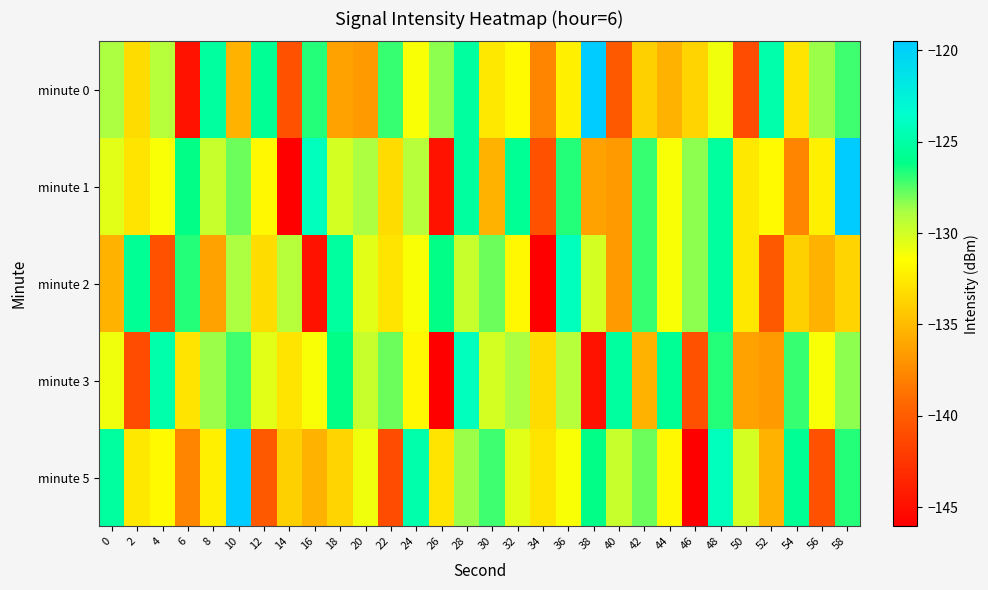

Reading left to right, what are all the values shown in this chart?

minute 0: 0=-128.9	2=-133.3	4=-129.2	6=-144.7	8=-125.3	10=-135.4	12=-125.7	14=-140.7	16=-126.8	18=-136.2	20=-136.7	22=-127.0	24=-131.3	26=-128.3	28=-125.2	30=-132.7	32=-131.7	34=-137.8	36=-132.2	38=-119.5	40=-140.2	42=-133.9	44=-135.4	46=-133.7	48=-131.0	50=-141.0	52=-124.8	54=-132.8	56=-128.6	58=-127.2
minute 1: 0=-130.6	2=-132.8	4=-131.3	6=-126.2	8=-129.7	10=-127.8	12=-131.8	14=-146.0	16=-124.2	18=-130.1	20=-128.9	22=-133.3	24=-129.2	26=-144.7	28=-125.3	30=-135.4	32=-125.7	34=-140.7	36=-126.8	38=-136.2	40=-136.7	42=-127.0	44=-131.3	46=-128.3	48=-125.2	50=-132.7	52=-131.7	54=-137.8	56=-132.2	58=-119.5
minute 2: 0=-135.4	2=-125.7	4=-140.7	6=-126.8	8=-136.2	10=-128.9	12=-133.3	14=-129.2	16=-144.7	18=-125.3	20=-130.6	22=-132.8	24=-131.3	26=-126.2	28=-129.7	30=-127.8	32=-131.8	34=-146.0	36=-124.2	38=-130.1	40=-136.7	42=-127.0	44=-131.3	46=-128.3	48=-125.2	50=-132.7	52=-140.2	54=-133.9	56=-135.4	58=-133.7
minute 3: 0=-131.0	2=-141.0	4=-124.8	6=-132.8	8=-128.6	10=-127.2	12=-130.6	14=-132.8	16=-131.3	18=-126.2	20=-129.7	22=-127.8	24=-131.8	26=-146.0	28=-124.2	30=-130.1	32=-128.9	34=-133.3	36=-129.2	38=-144.7	40=-125.3	42=-135.4	44=-125.7	46=-140.7	48=-126.8	50=-136.2	52=-136.7	54=-127.0	56=-131.3	58=-128.3
minute 5: 0=-125.2	2=-132.7	4=-131.7	6=-137.8	8=-132.2	10=-119.5	12=-140.2	14=-133.9	16=-135.4	18=-133.7	20=-131.0	22=-141.0	24=-124.8	26=-132.8	28=-128.6	30=-127.2	32=-130.6	34=-132.8	36=-131.3	38=-126.2	40=-129.7	42=-127.8	44=-131.8	46=-146.0	48=-124.2	50=-130.1	52=-135.4	54=-125.7	56=-140.7	58=-126.8